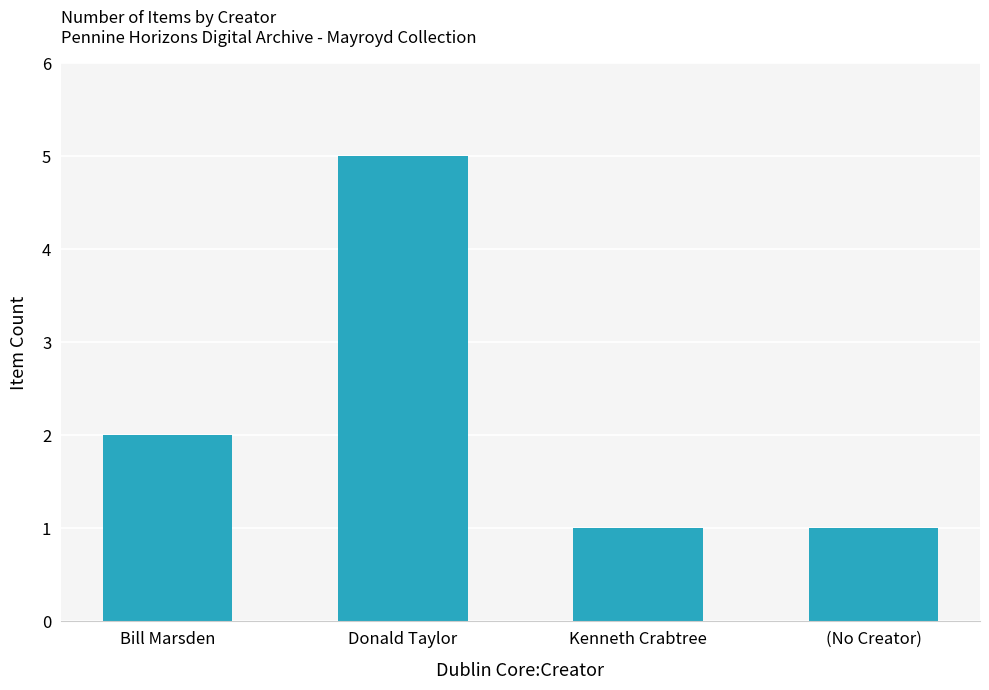

What is the average value?

2